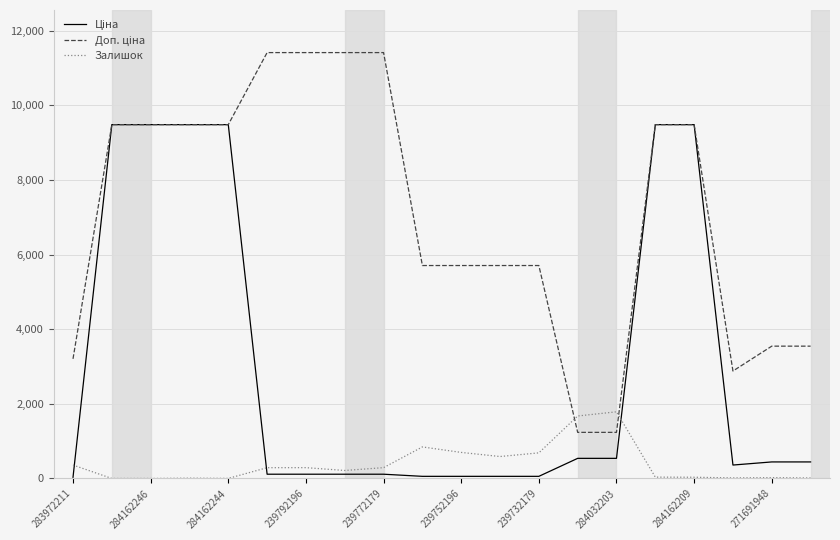

What is the greatest value displayed?

11410.0